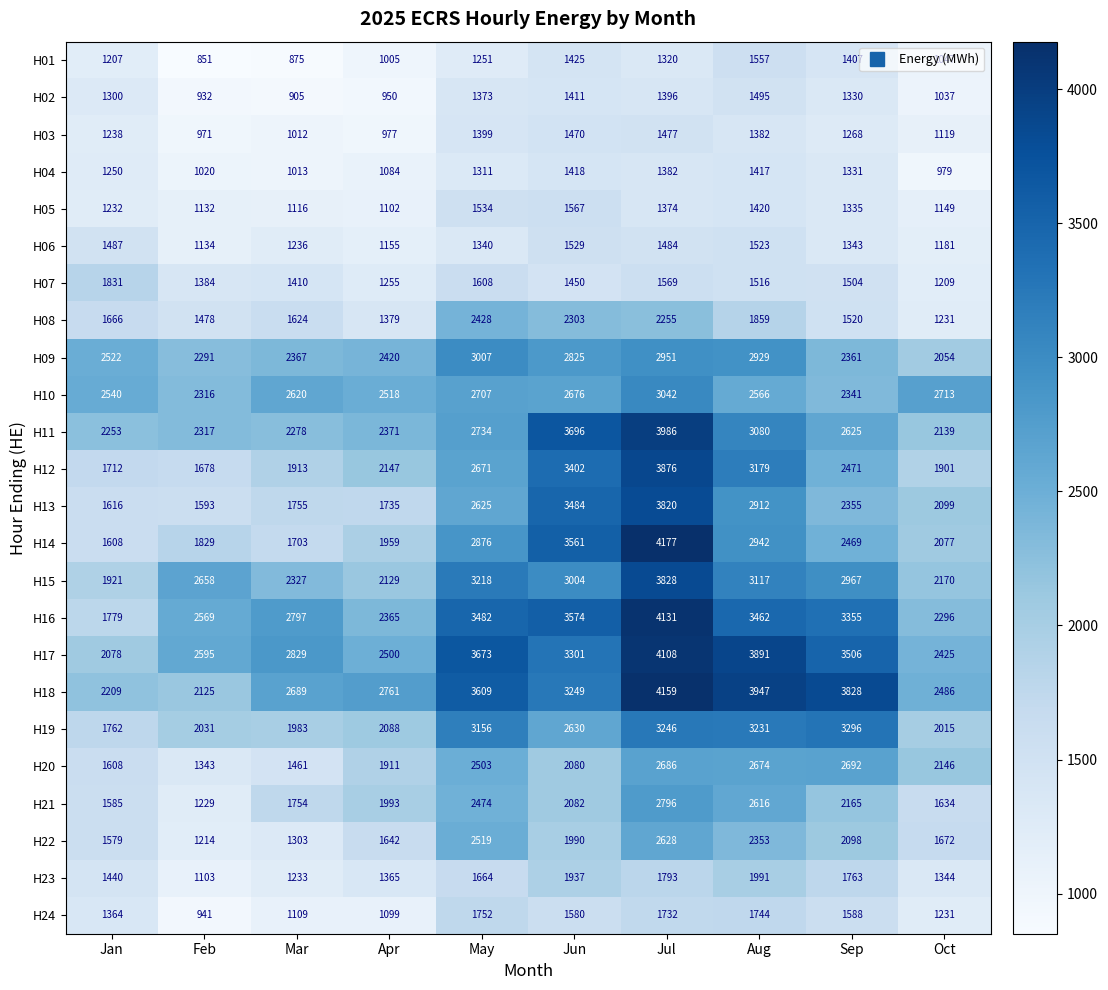

Which series has the largest range (max minus min)?

H14